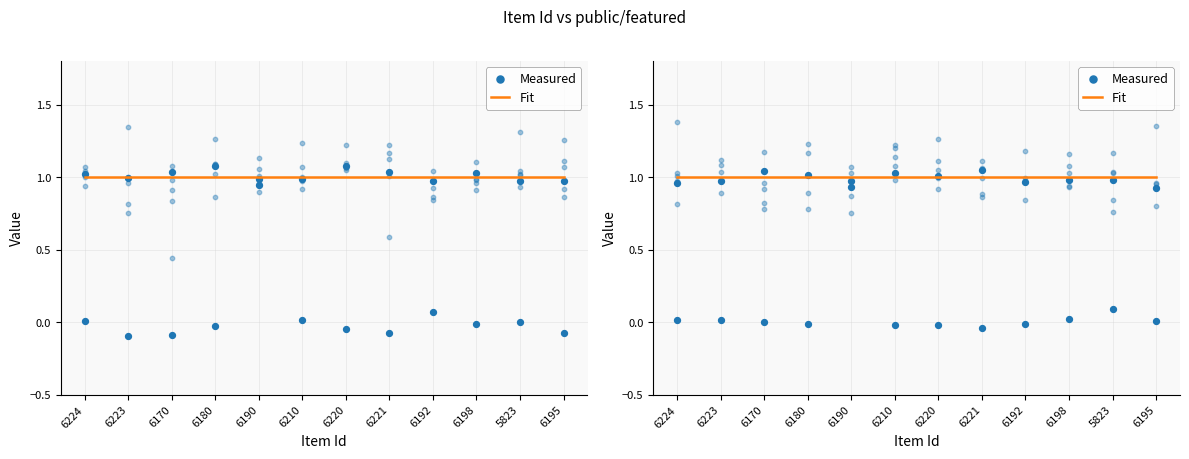

At which category is the sum across all series the highest?

6221